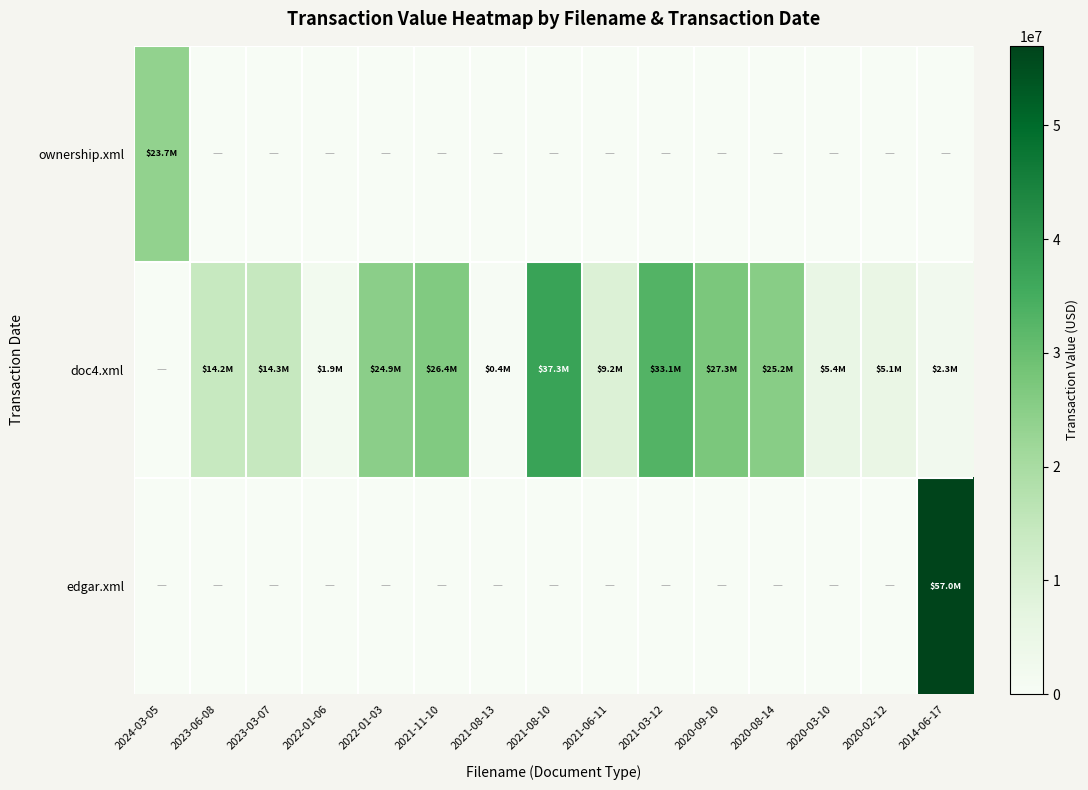

Rank the series by their maximum value, from lowest to highest.

ownership.xml, doc4.xml, edgar.xml